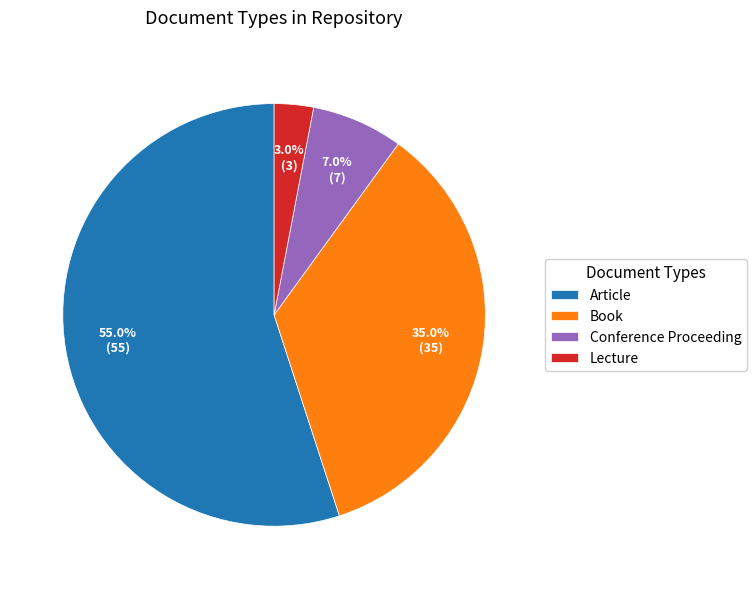

Between Article and Book, which is larger?

Article